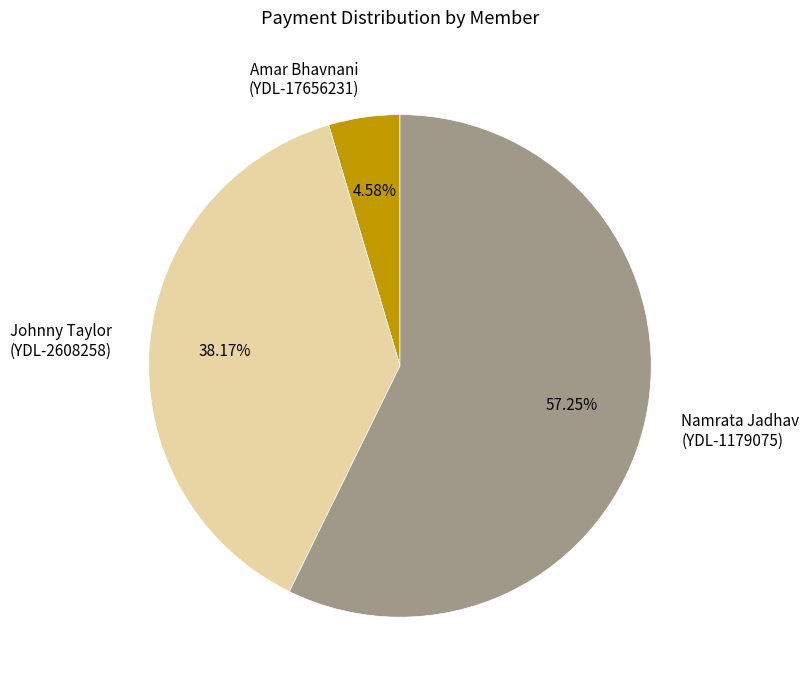

Between Namrata Jadhav (YDL-1179075) and Amar Bhavnani (YDL-17656231), which is larger?

Namrata Jadhav (YDL-1179075)